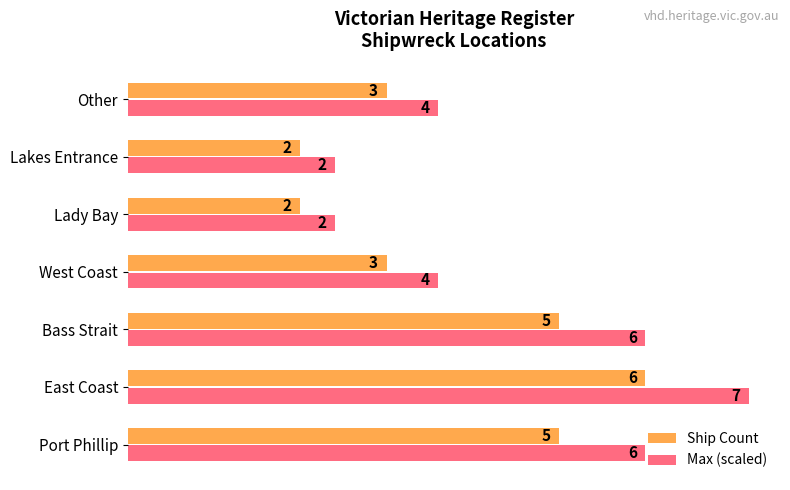

Rank the series at Other from highest to lowest value.

Max (scaled), Ship Count